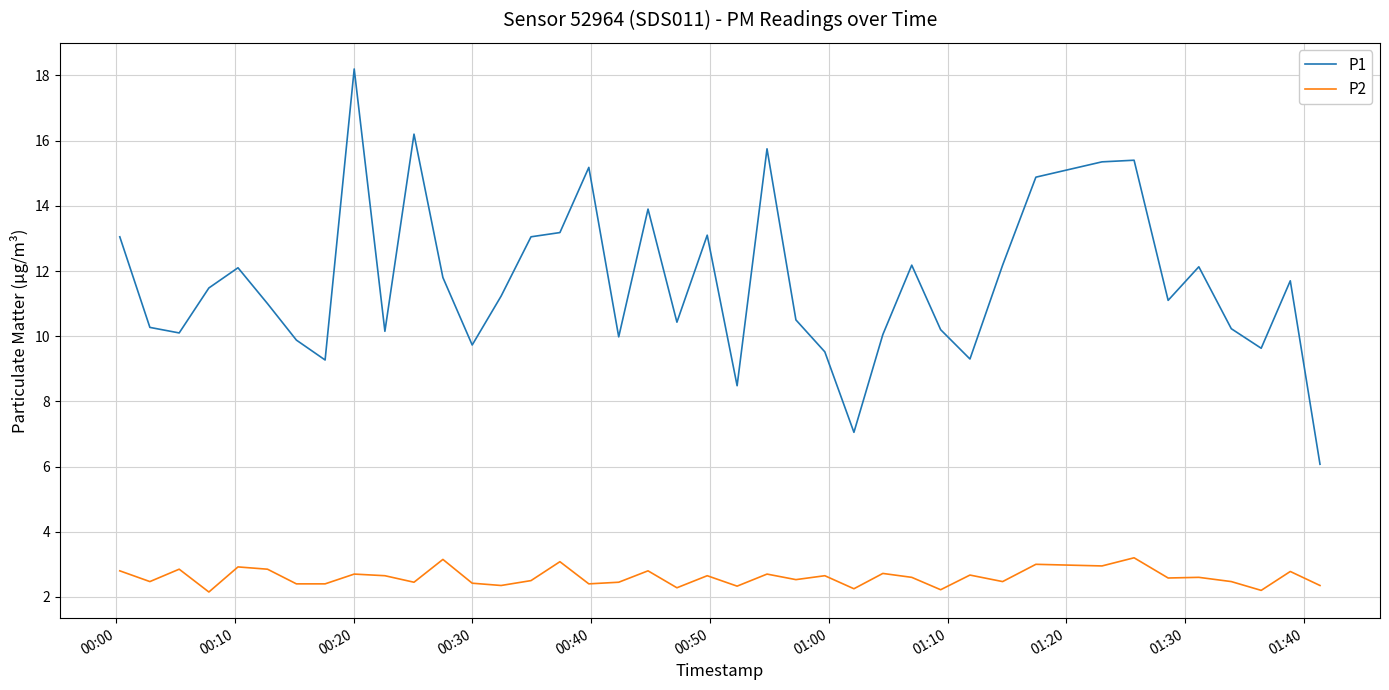

Rank the series by their average value, from lowest to highest.

P2, P1